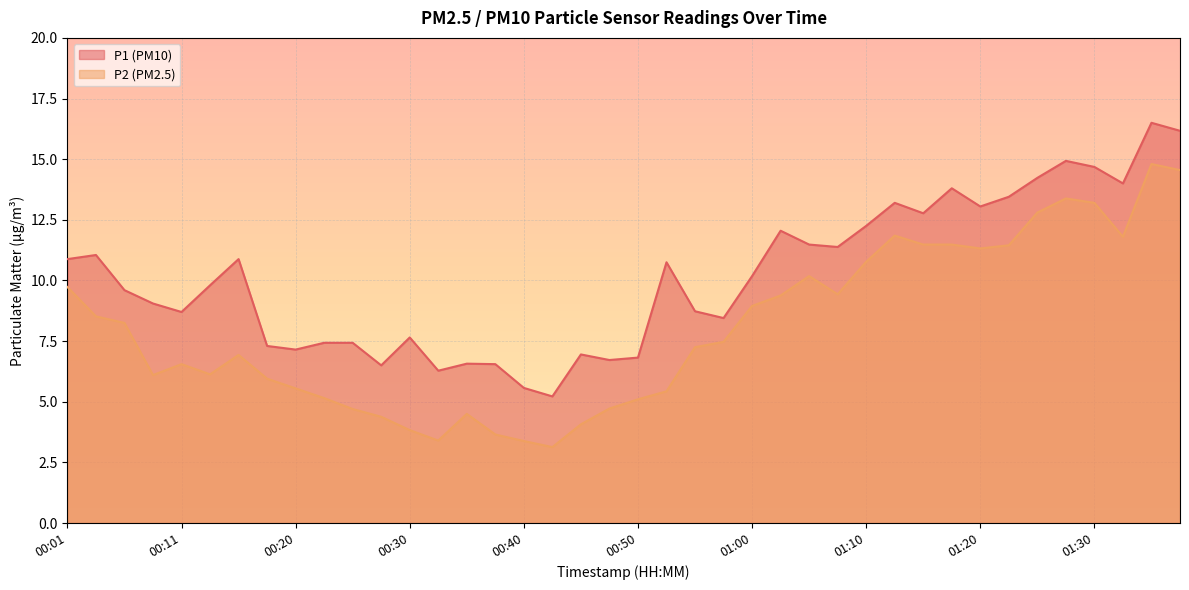

Read the P1 value at 00:28.

6.5